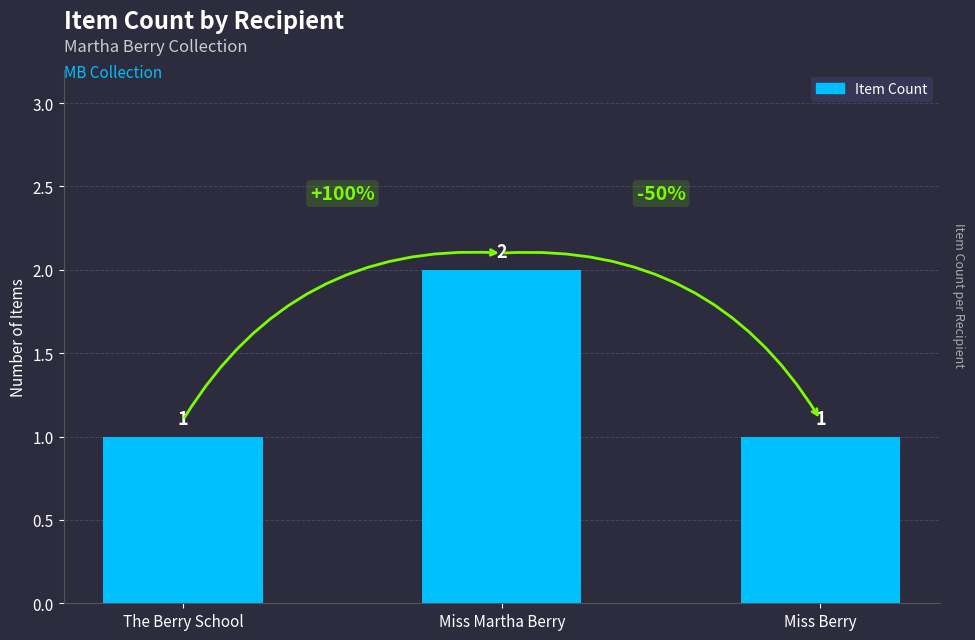

What is the change in value from Miss Martha Berry to Miss Berry?

-1